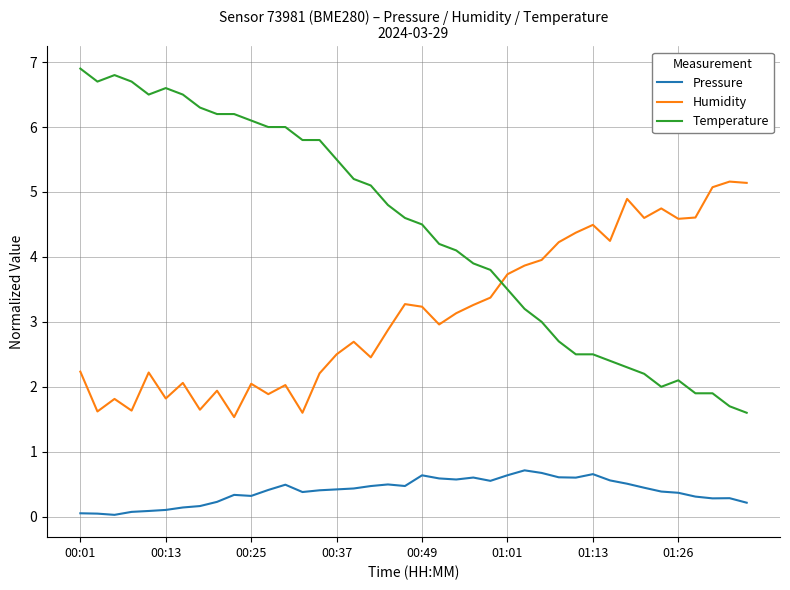

What is the difference between the maximum and minimum values in the Temperature series?

5.3